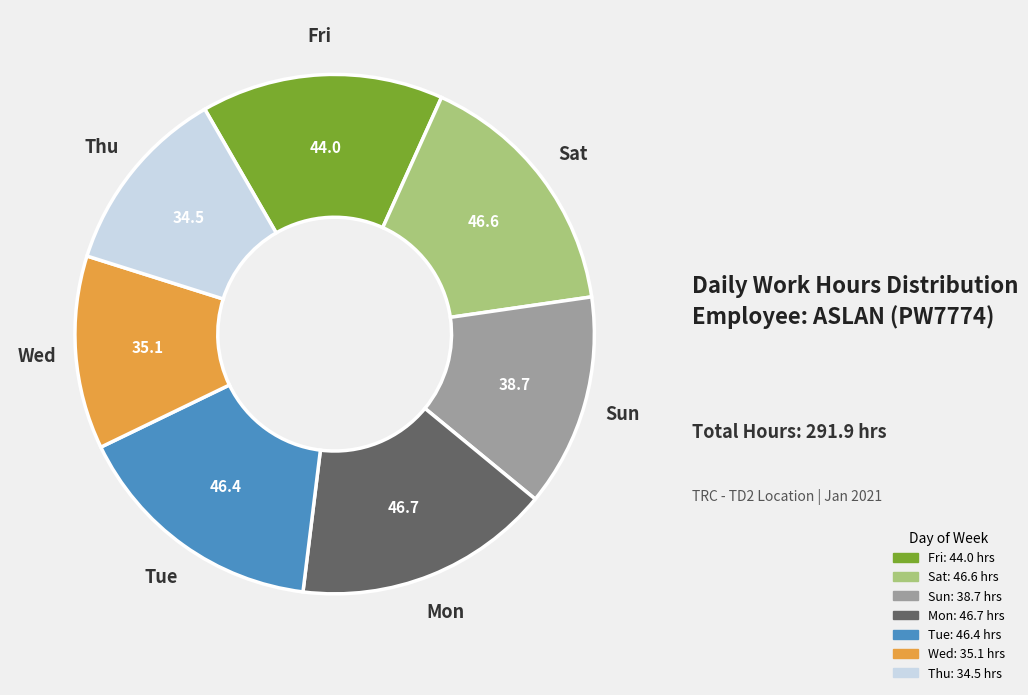

Is there any slice that represents more than half of the pie?

No